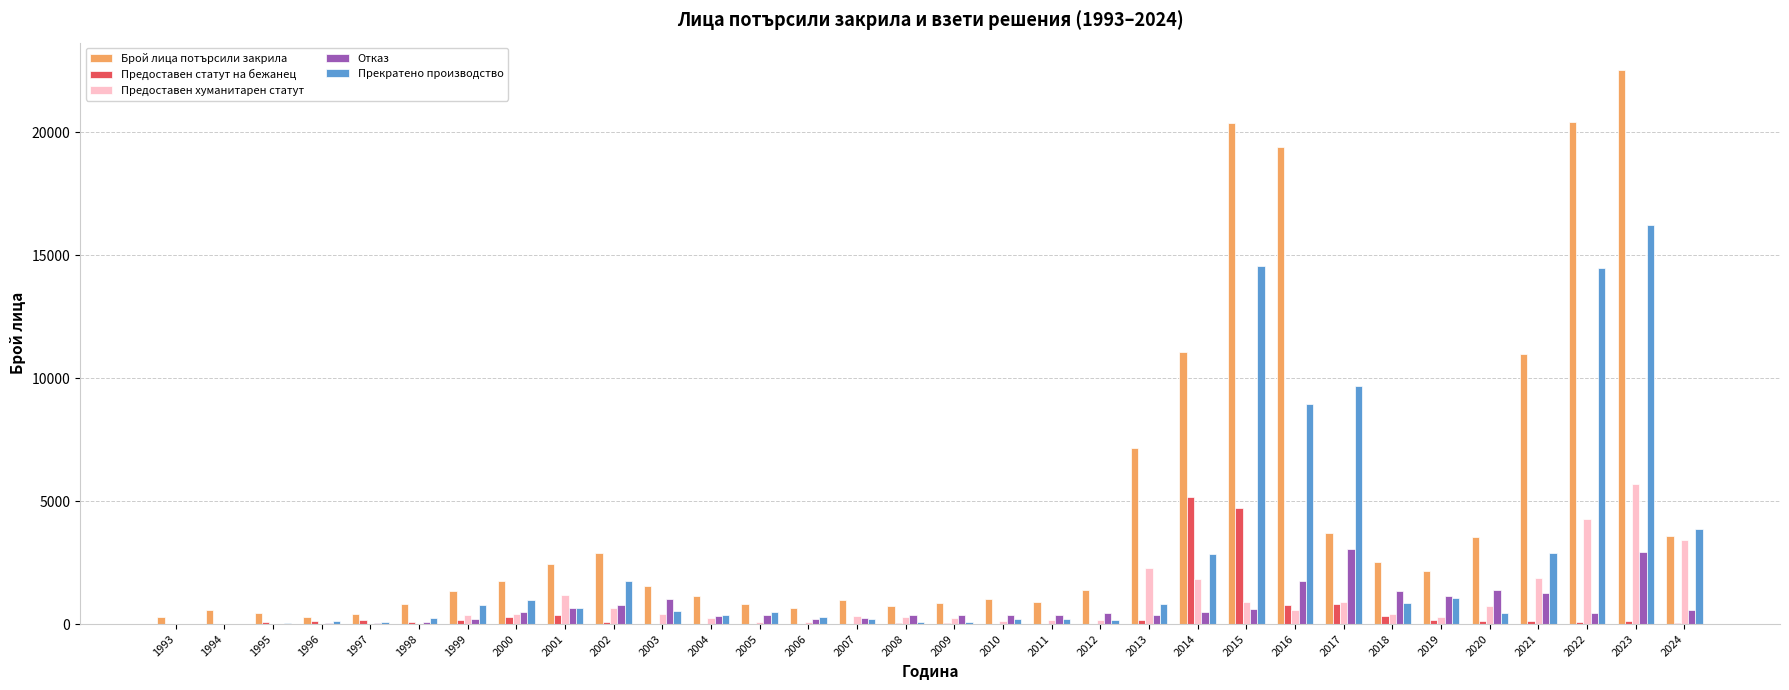

What is the sum of all Предоставен статут на бежанец values?

14145